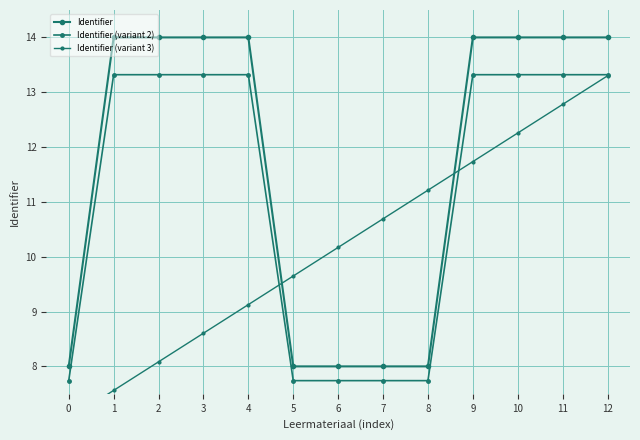

After their last crossing, which series has the higher values: Identifier (variant 2) or Identifier (variant 3)?

Identifier (variant 2)